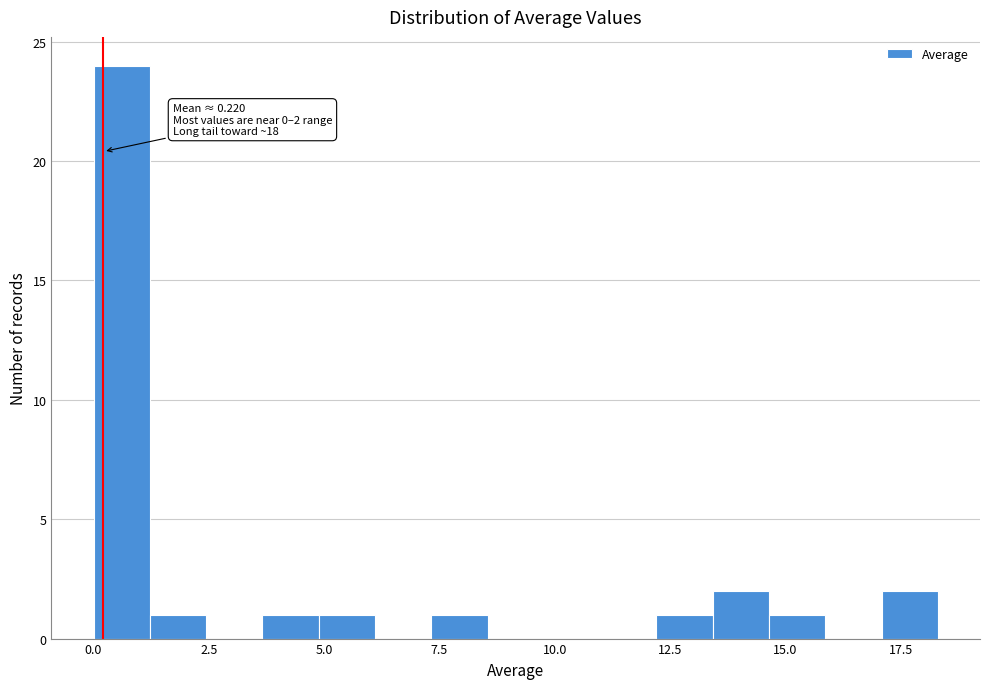

Read against the x-axis, roughly where is the centre of the tallest bar?

0.5